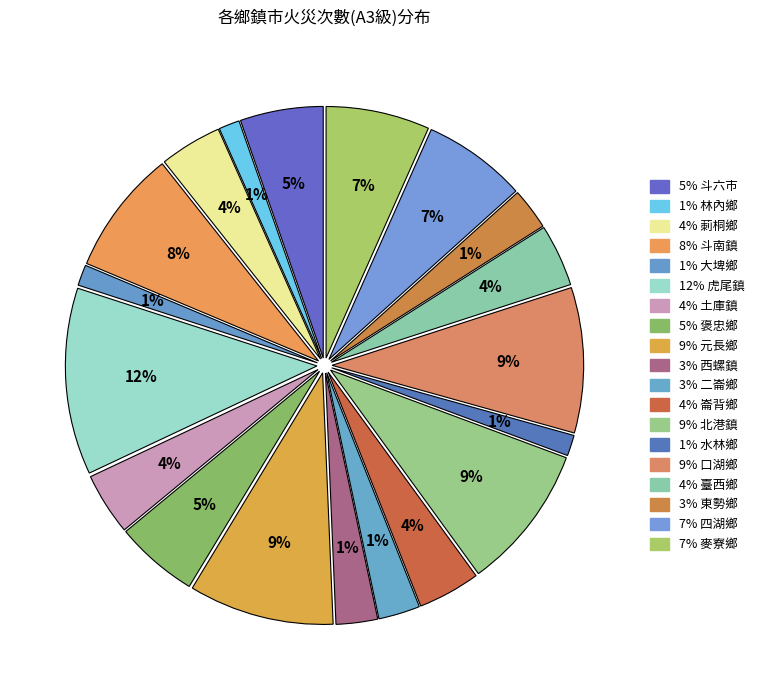

The 莿桐鄉 slice represents 4% of the pie. True or false?

True